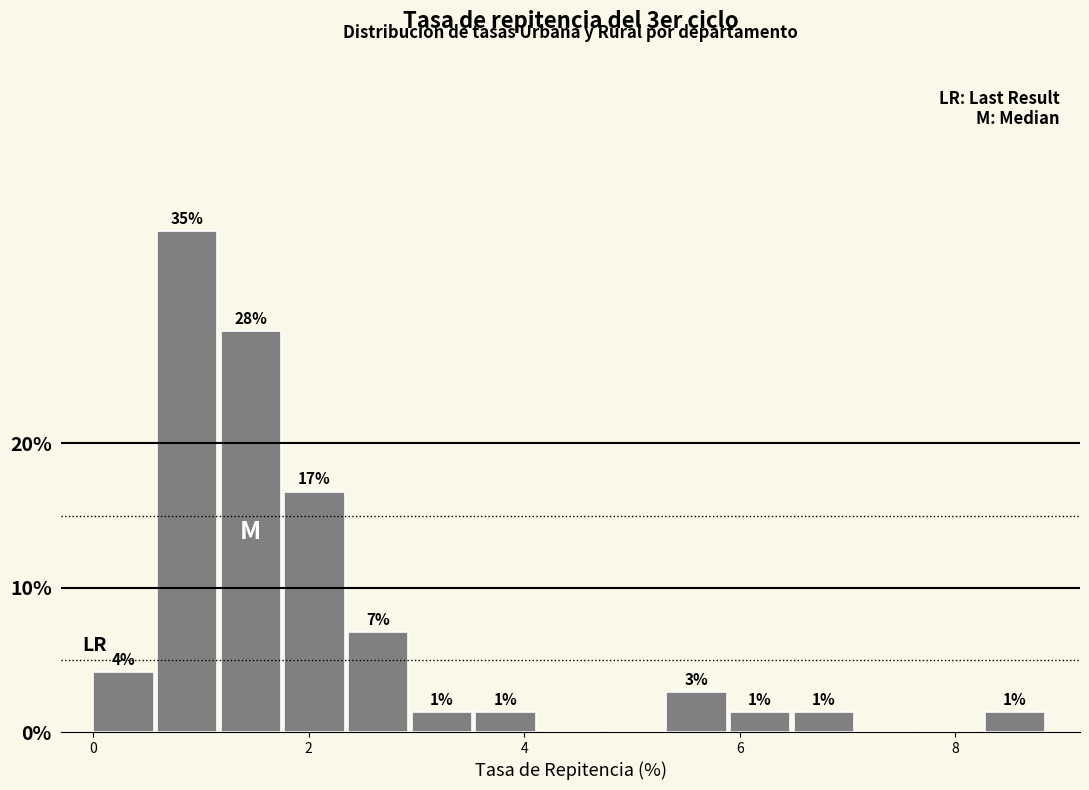

Read against the x-axis, roughly where is the centre of the tallest bar?

0.8